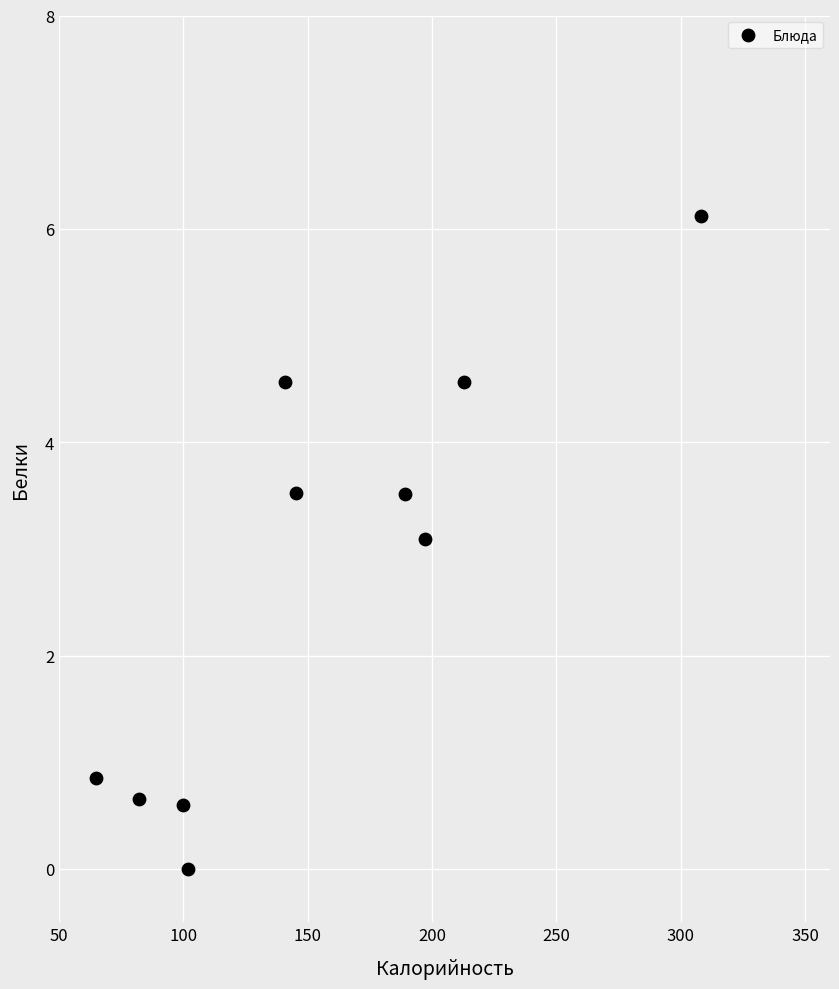

What is the range of X values (max minus min)?

243.0